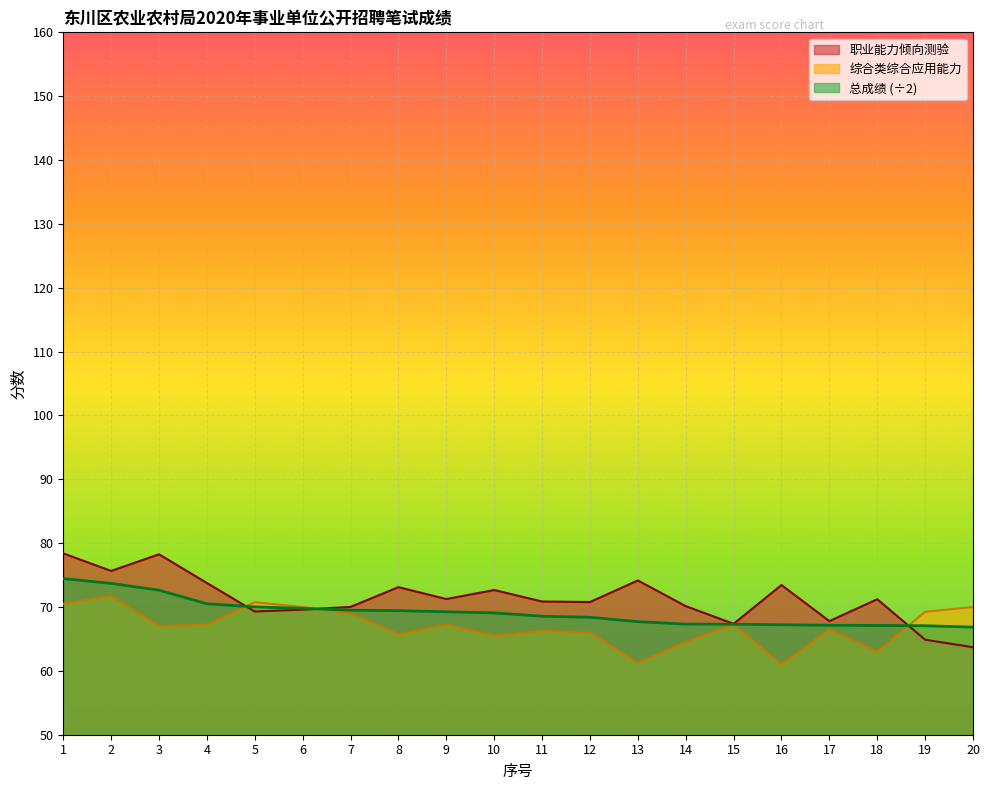

True or false: 职业能力倾向测验 has a value of 109.0 at 4.

False